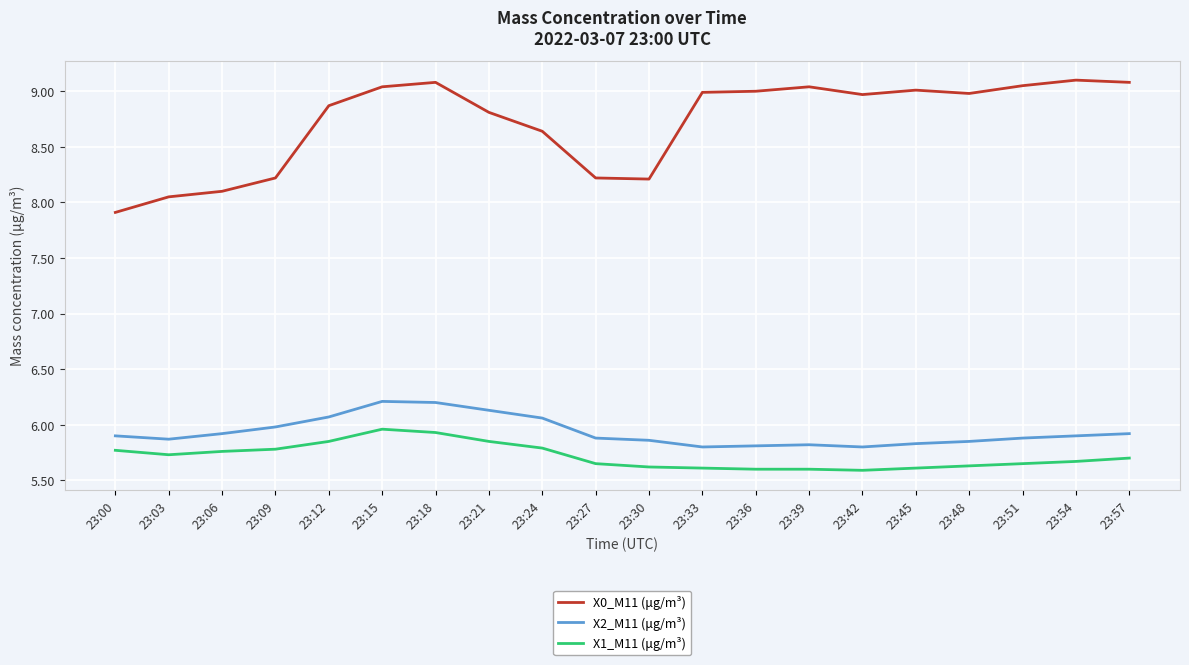

Is it true that X1_M11 (μg/m³) equals 7.4 at 23:30?

False